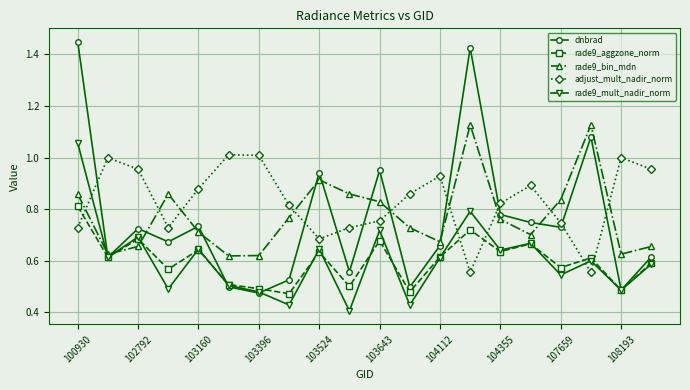

How many distinct data groups are displayed?

5